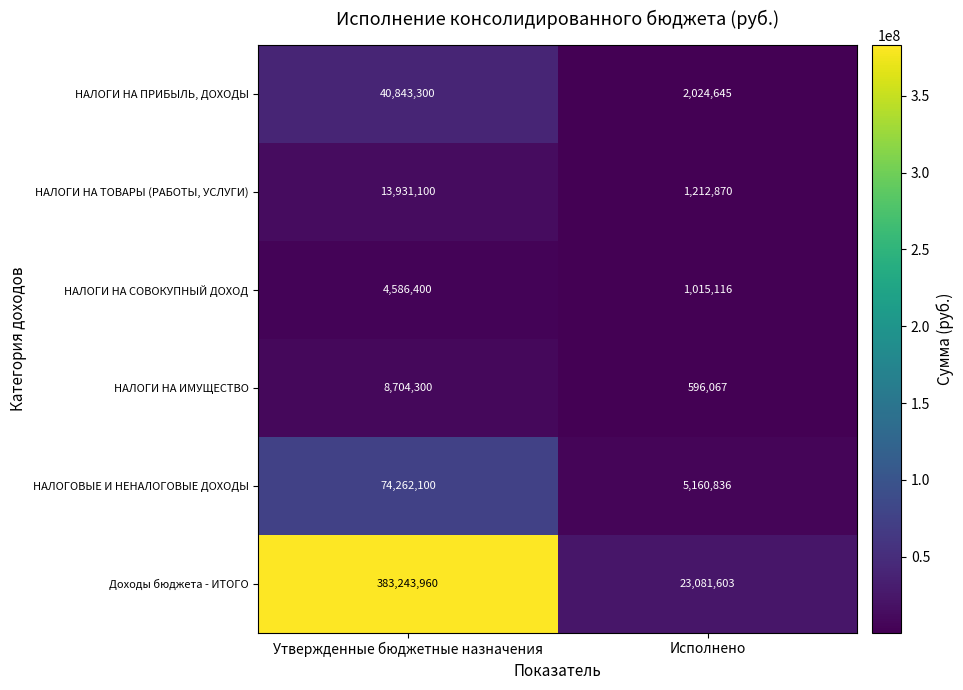

Reading right to left, extract all data points from this chart.

НАЛОГИ НА ПРИБЫЛЬ, ДОХОДЫ: 2024645	40843300
НАЛОГИ НА ТОВАРЫ (РАБОТЫ, УСЛУГИ): 1212870	13931100
НАЛОГИ НА СОВОКУПНЫЙ ДОХОД: 1015116	4586400
НАЛОГИ НА ИМУЩЕСТВО: 596067	8704300
НАЛОГОВЫЕ И НЕНАЛОГОВЫЕ ДОХОДЫ: 5160836	74262100
Доходы бюджета - ИТОГО: 23081603	383243960